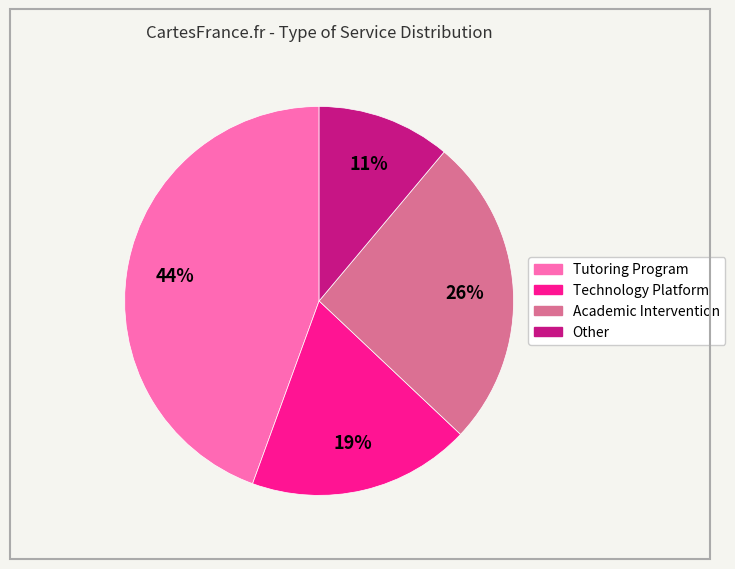

Between Tutoring Program and Academic Intervention, which is larger?

Tutoring Program